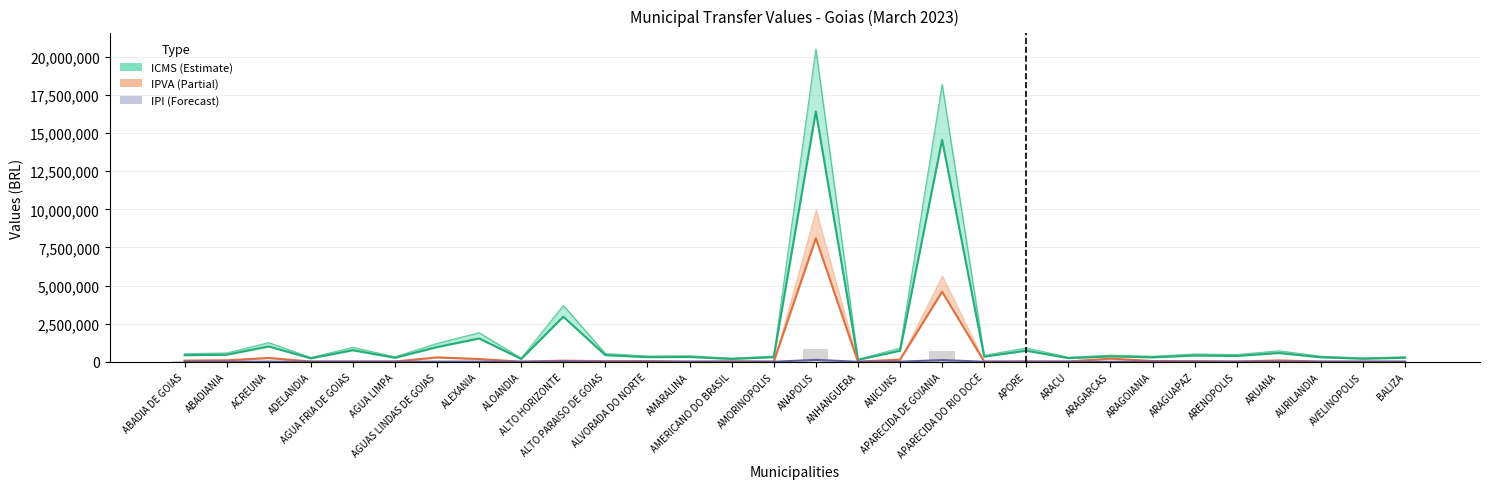

What is the difference between the maximum and minimum values in the ICMS Creditado series?

16289699.7